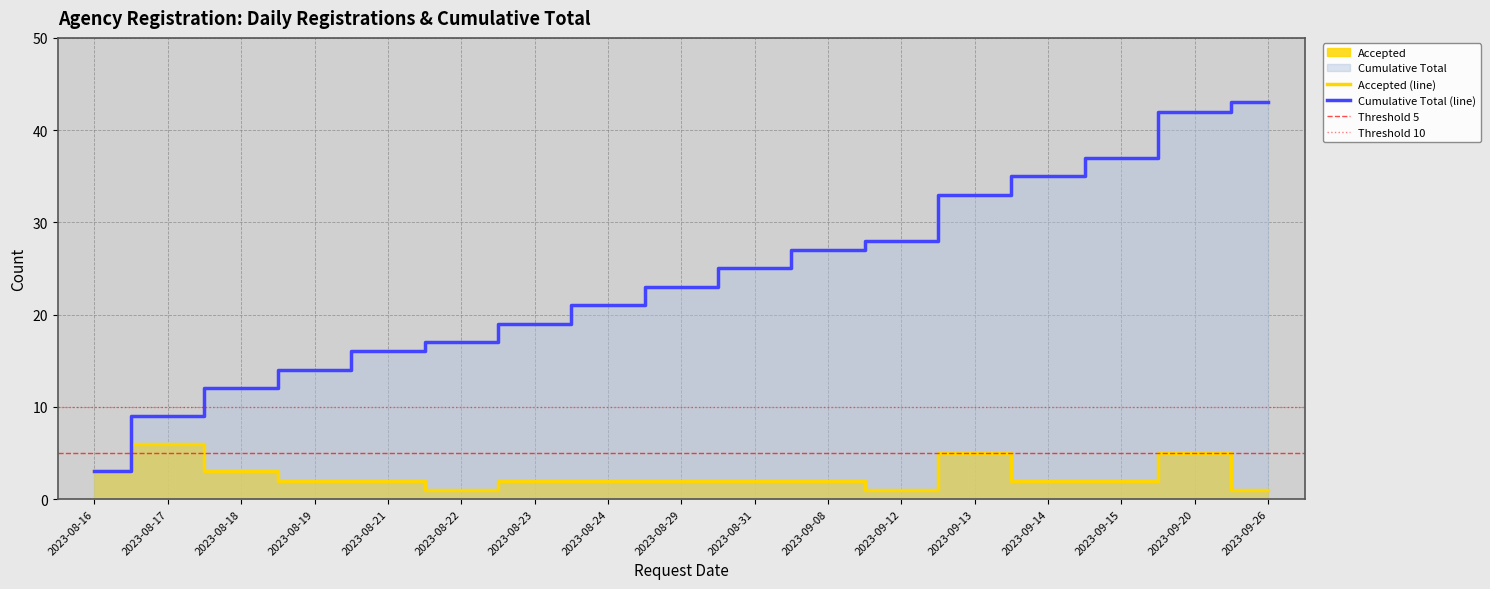

Reading right to left, extract all data points from this chart.

Accepted: 1	5	2	2	5	1	2	2	2	2	2	1	2	2	3	6	3
Cumulative Total: 43	42	37	35	33	28	27	25	23	21	19	17	16	14	12	9	3